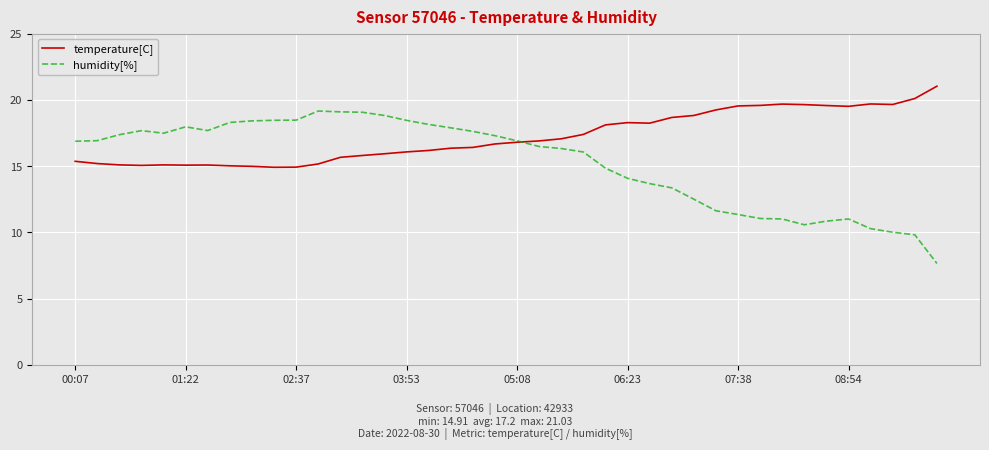

What are all the series names shown in the legend?

temperature[C], humidity[%]